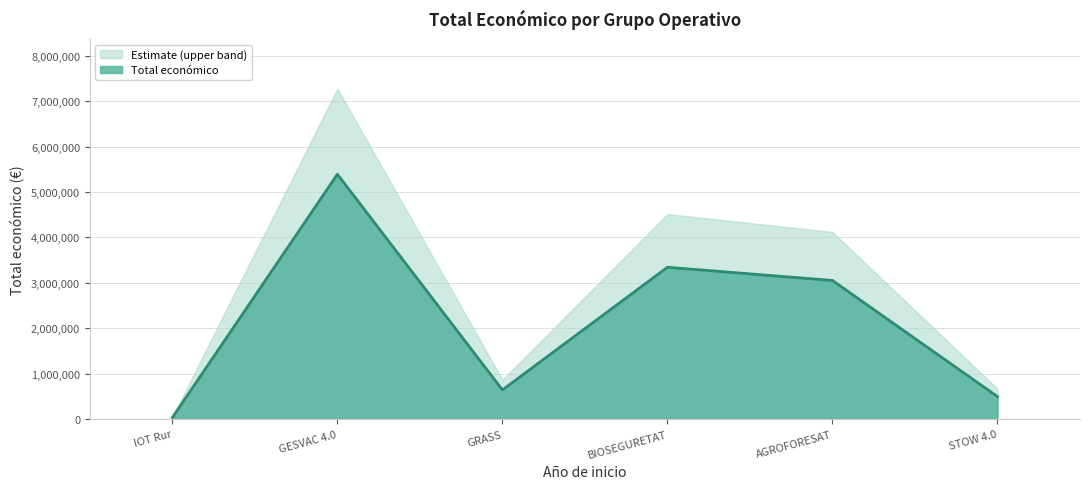

What is the ratio of the value at STOW 4.0 to the value at AGROFORESAT?

0.2